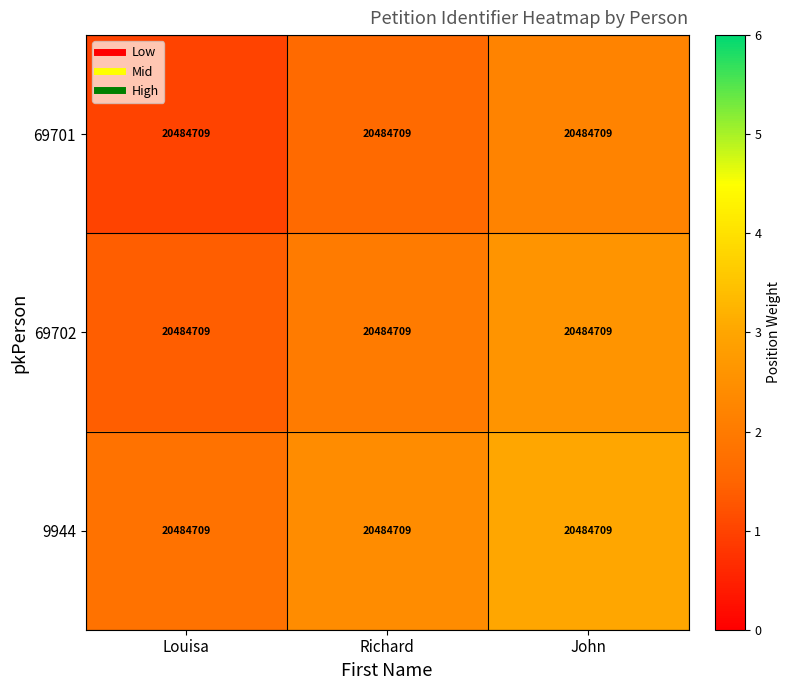

List the series in order of their overall mean, highest first.

9944, 69702, 69701